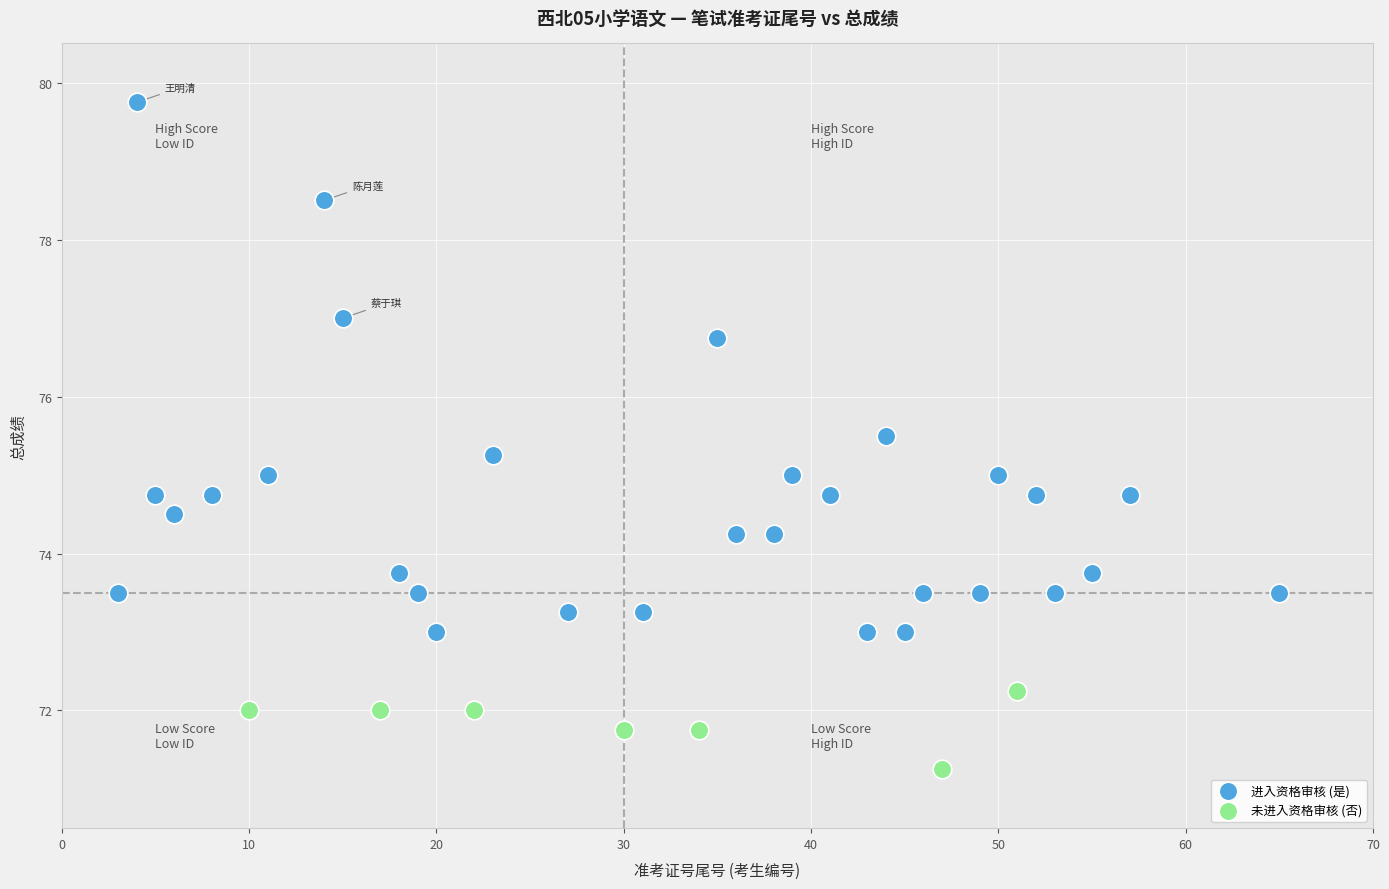

Which series reaches the minimum Y coordinate?

未进入资格审核 (否)